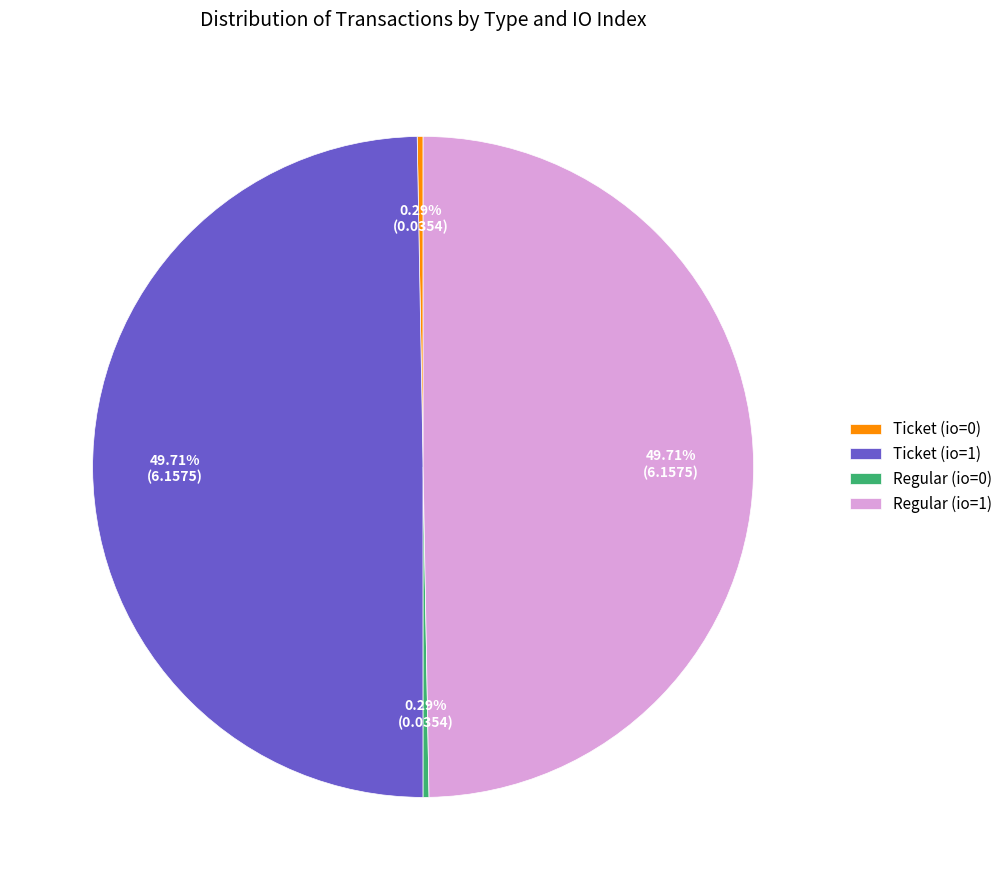

Does Ticket (io=0) account for over 50% of the chart?

No